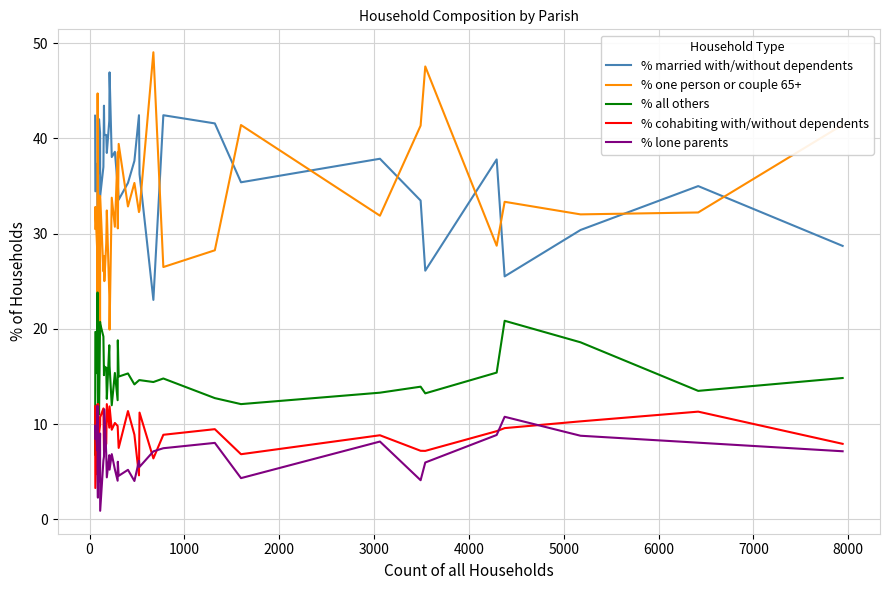

True or false: % lone parents and % one person or couple 65+ intersect in this chart.

False